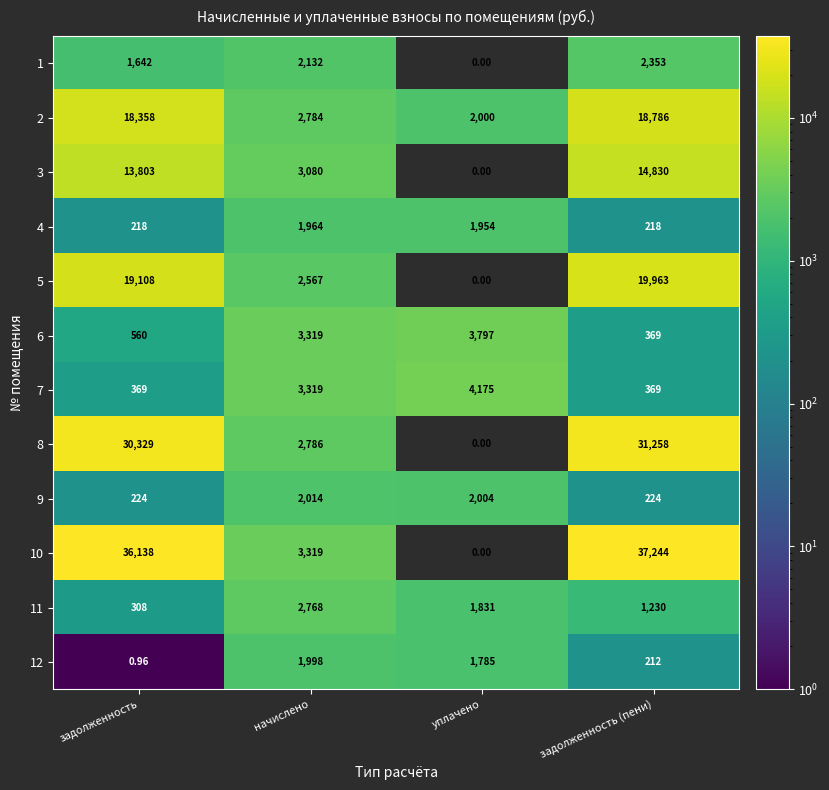

Where is 5 nearest to the value 9981?

начислено